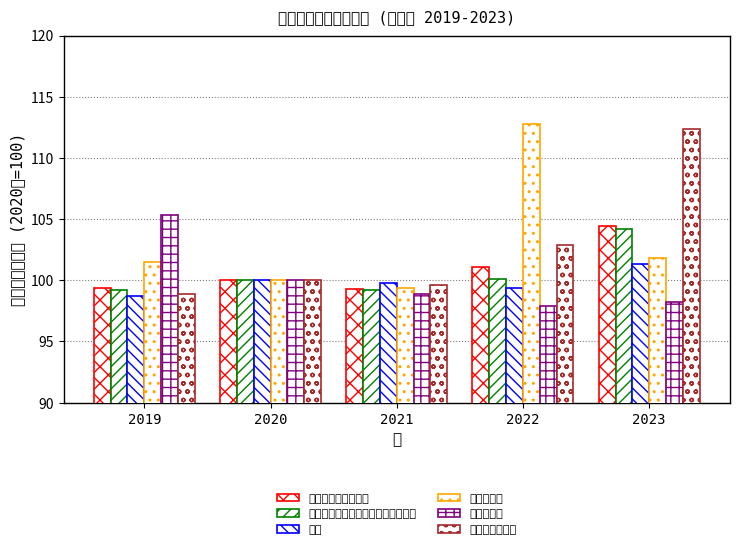

What is the spread (max minus min) of values at 2022?

14.9